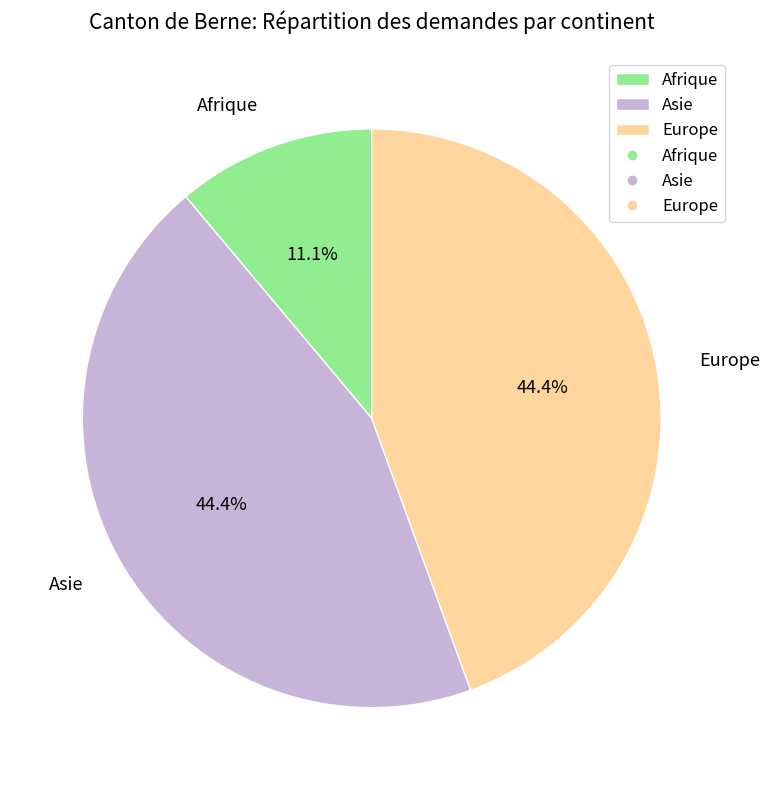

Which category has the smallest portion of the pie?

Afrique